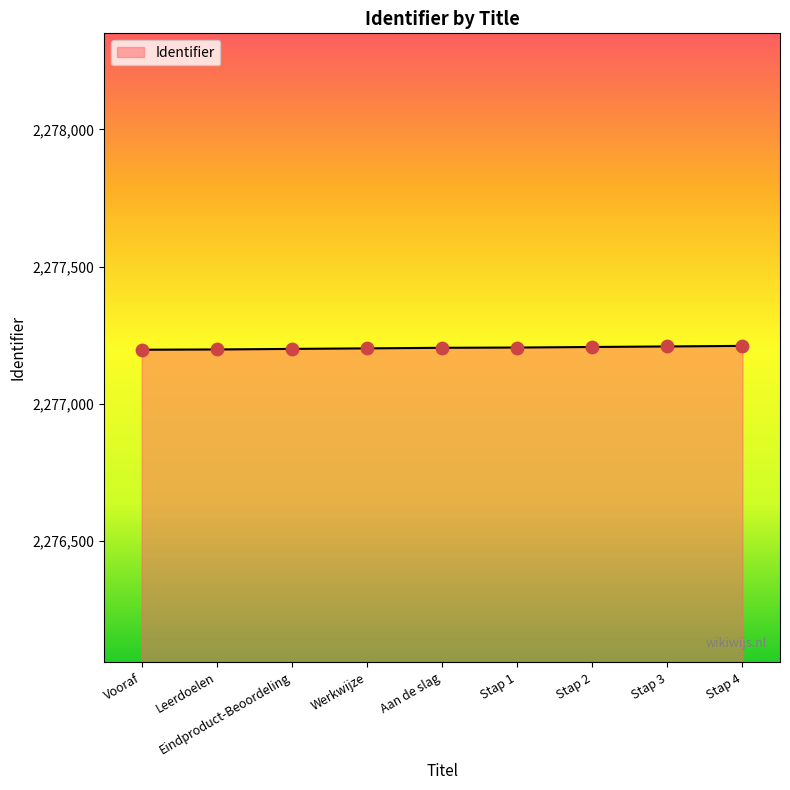

What is the change in value from Aan de slag to Stap 2?

+3